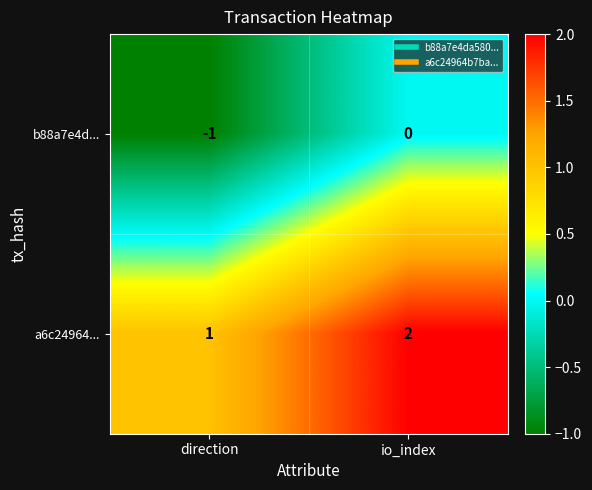

The value of a6c24964... at io_index is 1. True or false?

False